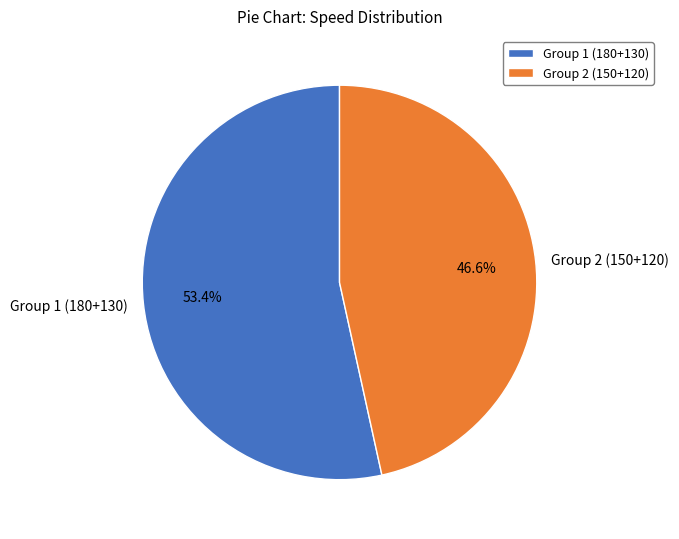

What portion of the pie excludes Group 1 (180+130)?

46.6%